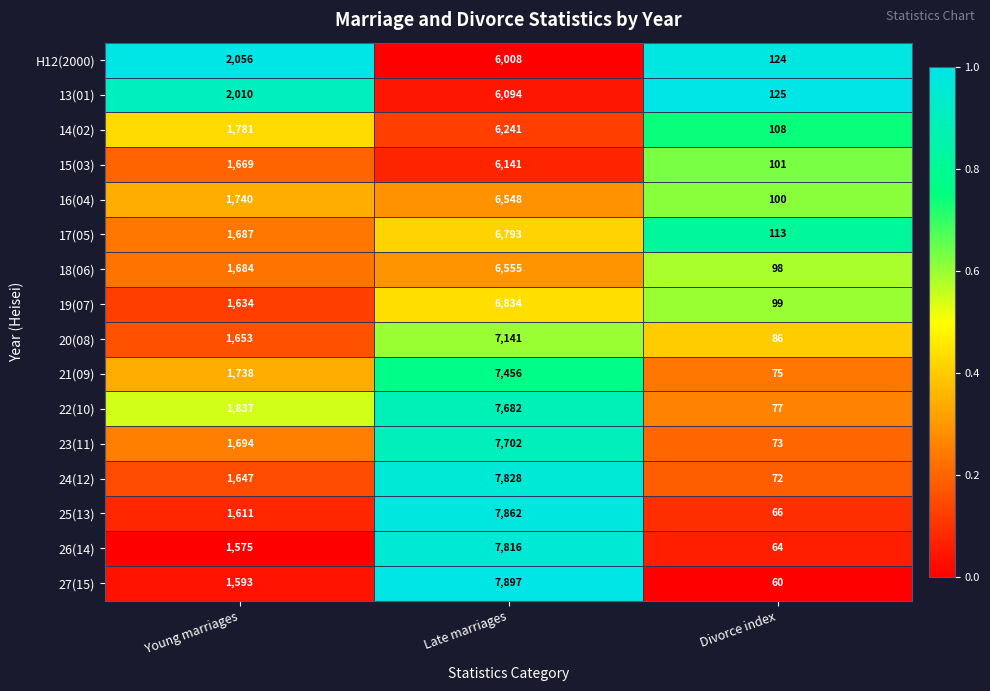

The 24(12) series shows 11818 at Late marriages. True or false?

False